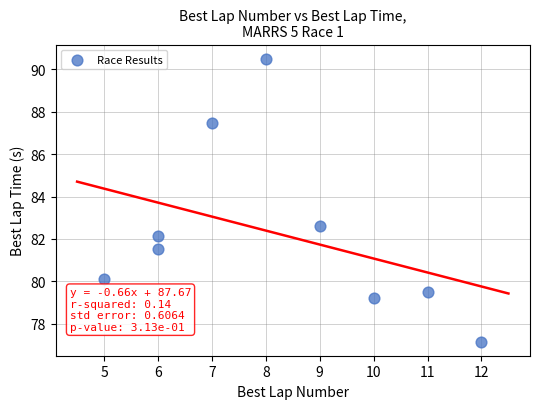

What Y value in the scatter plot is closest to 83?

82.6